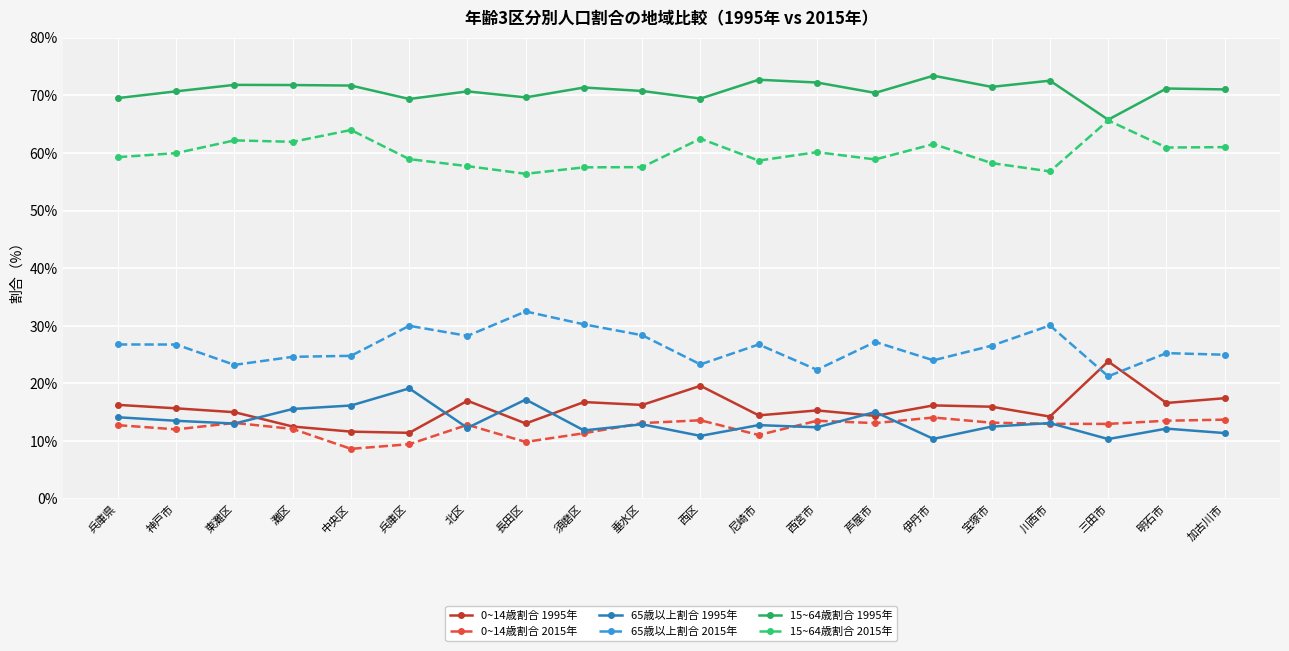

Rank the series by their maximum value, from lowest to highest.

0~14歳割合 2015年, 65歳以上割合 1995年, 0~14歳割合 1995年, 65歳以上割合 2015年, 15~64歳割合 2015年, 15~64歳割合 1995年